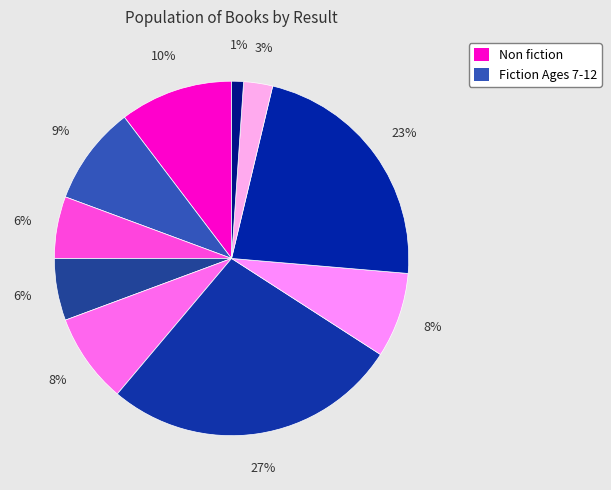

Does any single category account for the majority?

No